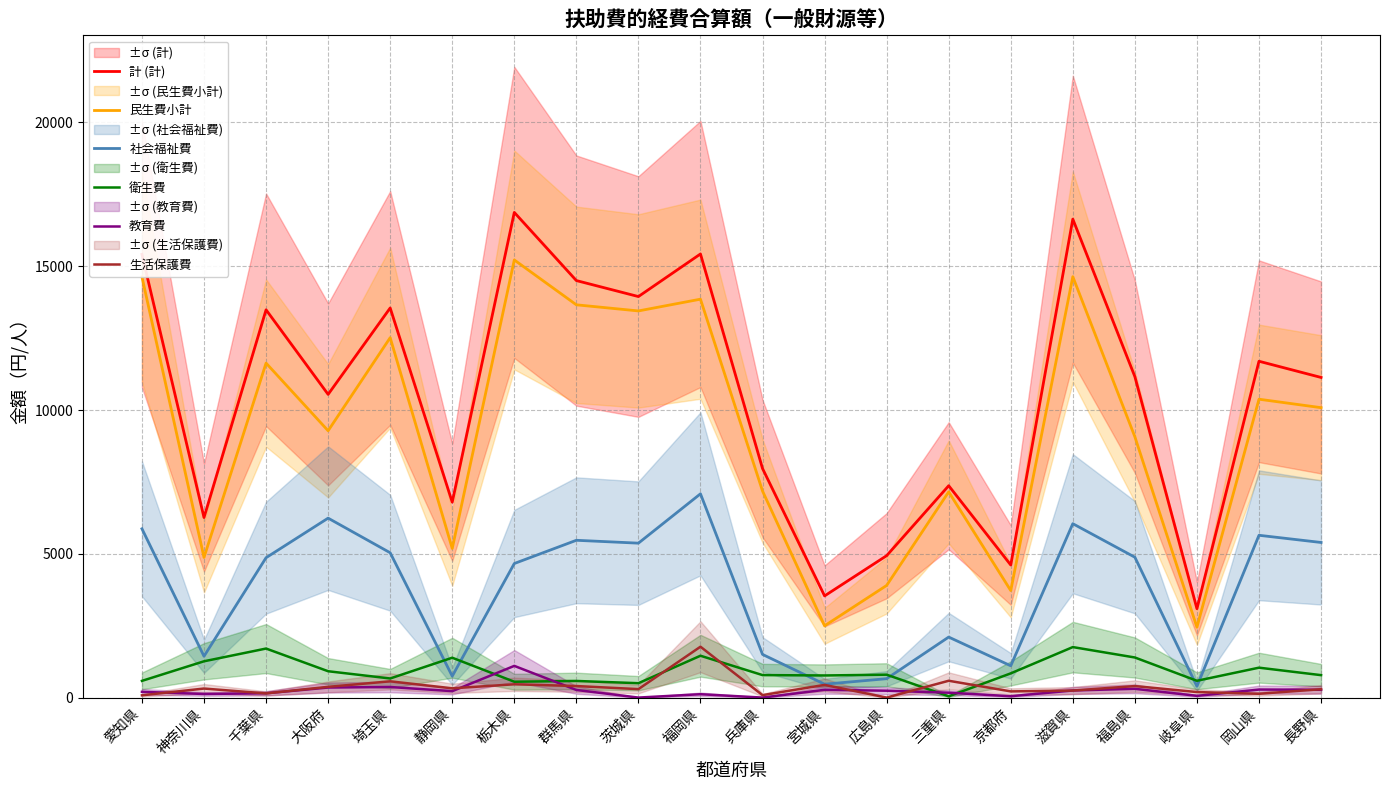

What position from the left is 長野県?

20